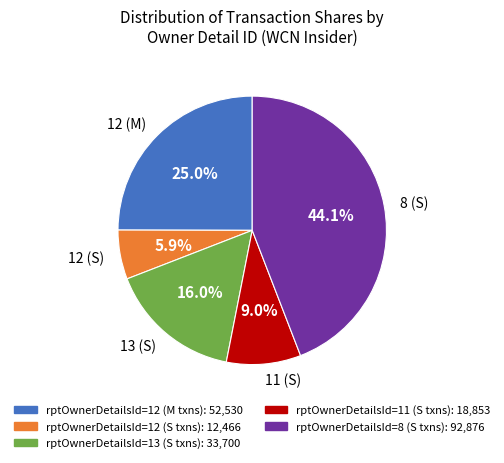

What is the smallest slice in the pie chart?

12 (S)